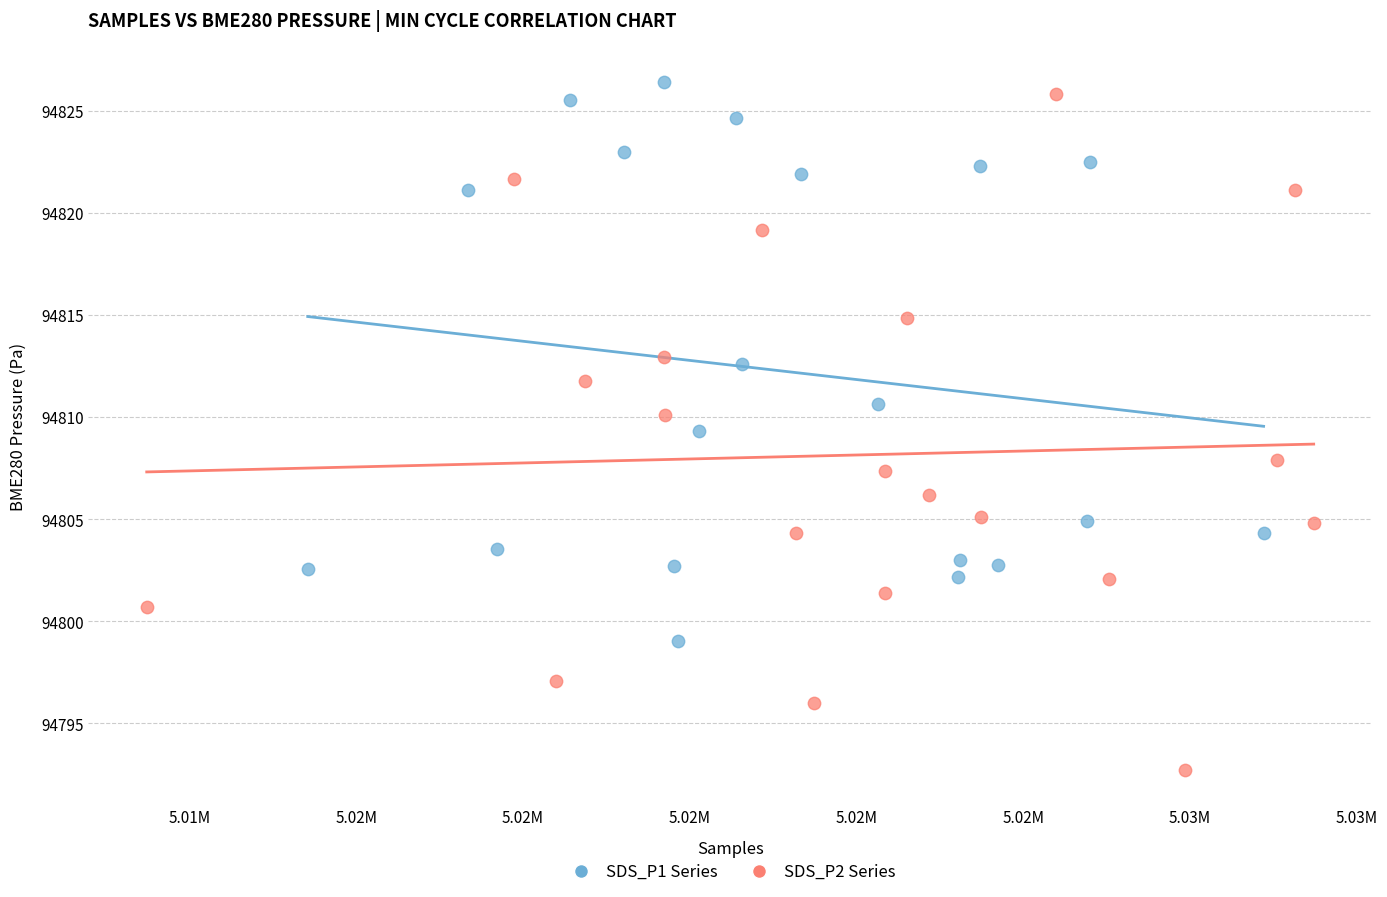

Which series contains the lowest Y value?

SDS_P2 Series